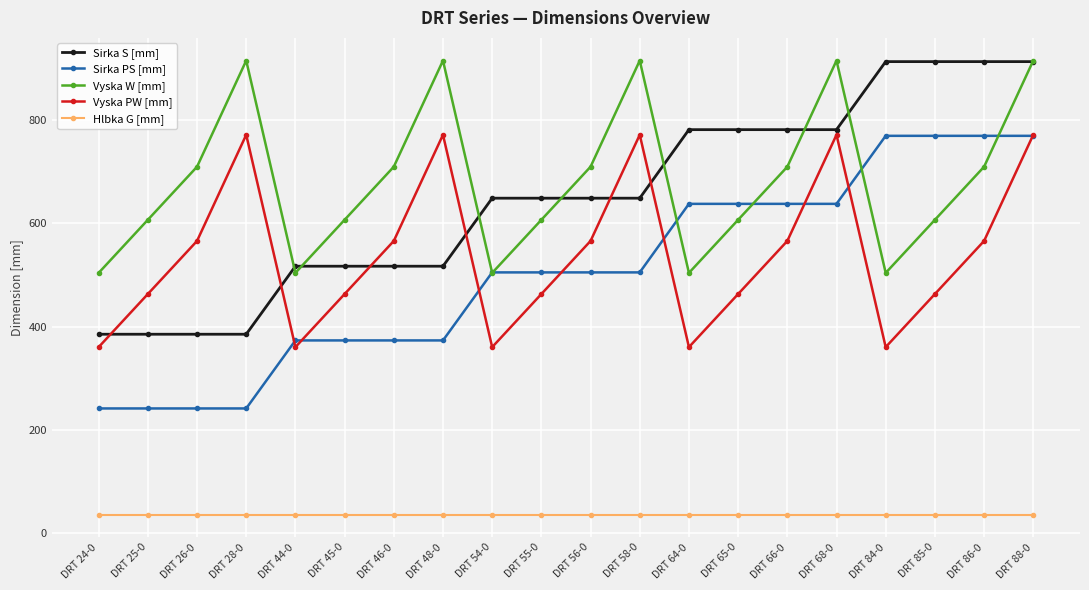

What is the highest value of the Vyska PW [mm] series?

772